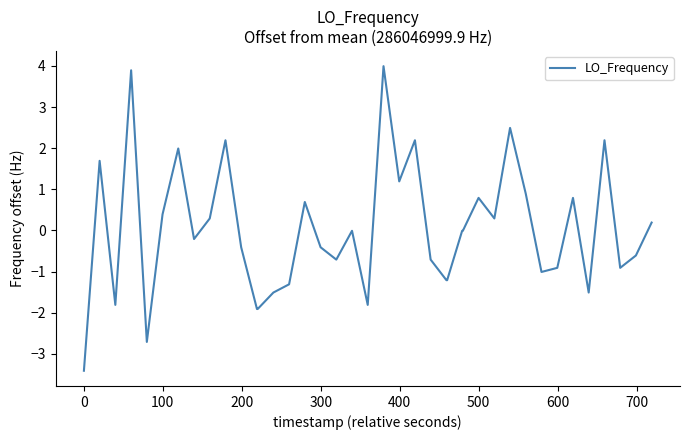

How many lines are shown in the chart?

1